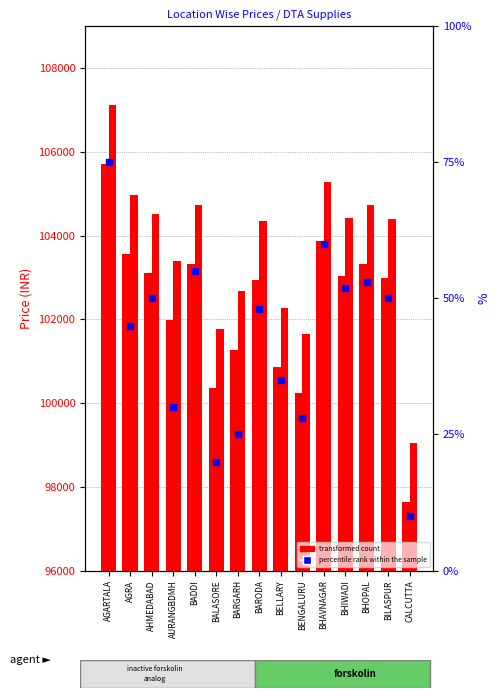

Which series has the largest Y range (max minus min)?

percentile rank within the sample